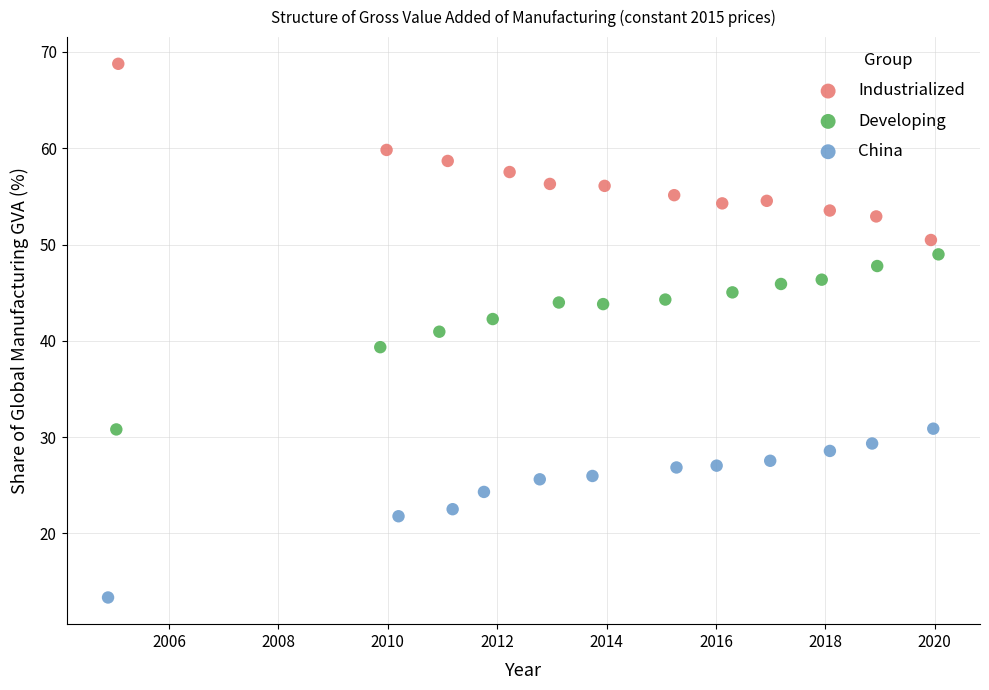

What are all the series names shown in the legend?

Industrialized, Developing, China